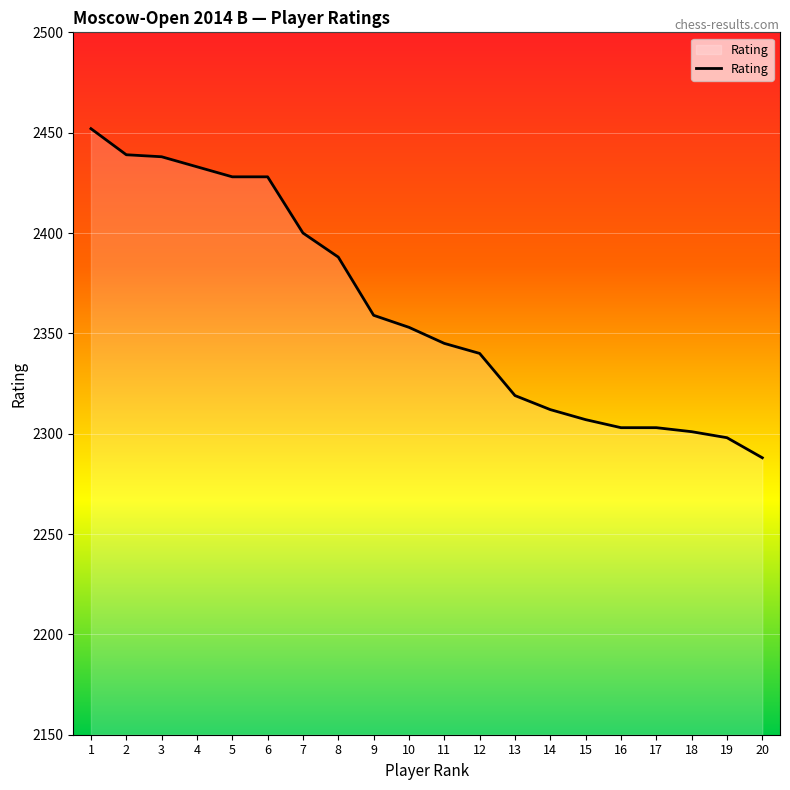

What is the ratio of the value at 1 to the value at 4?

1.0